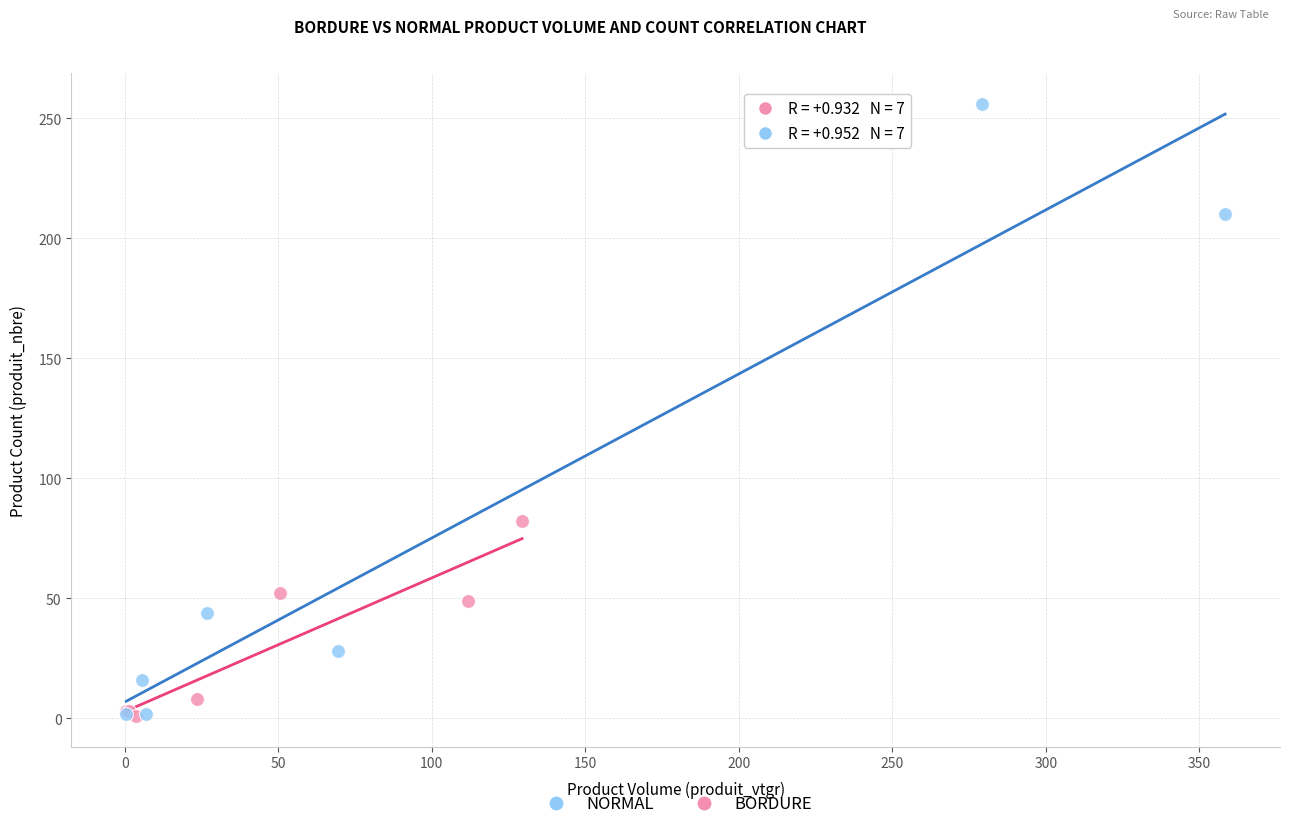

Which series reaches the maximum Y coordinate?

NORMAL